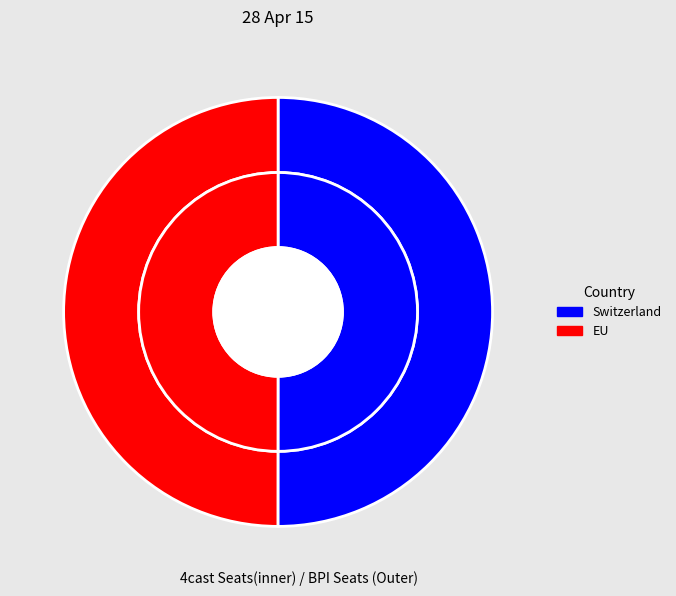

How much of the chart is everything except EU?

50.0%